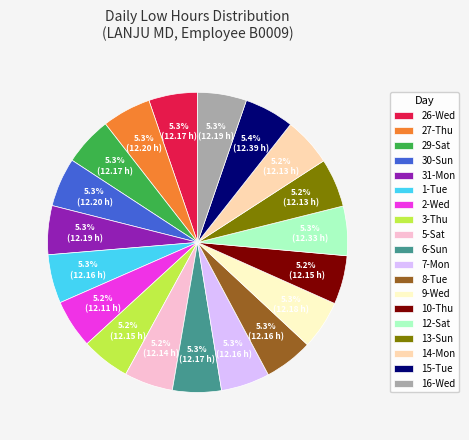

Approximately how many times larger is the value at 15-Tue compared to 12-Sat?

1.0